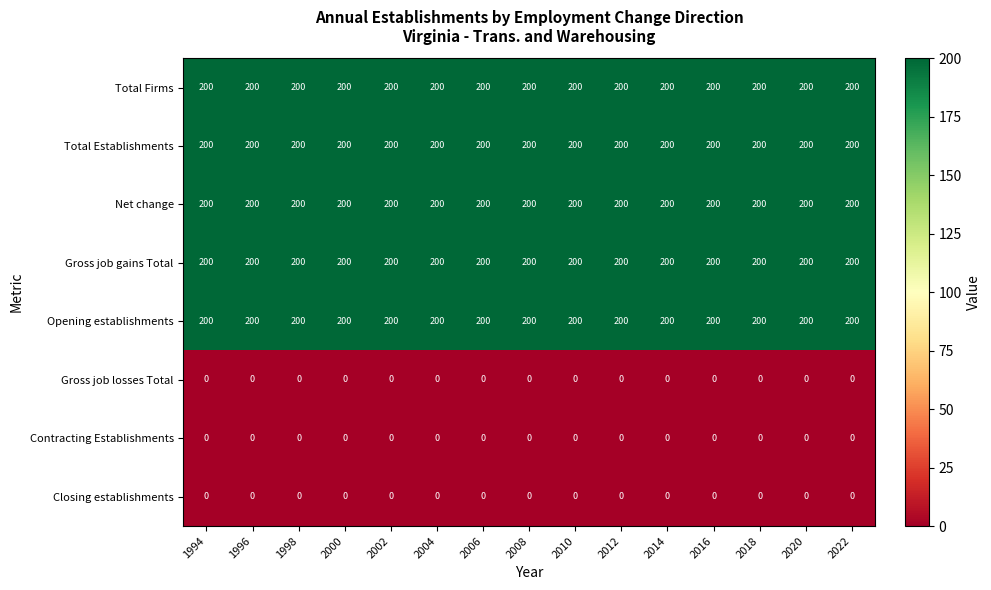

What is the total value across all series at 2016?

1000